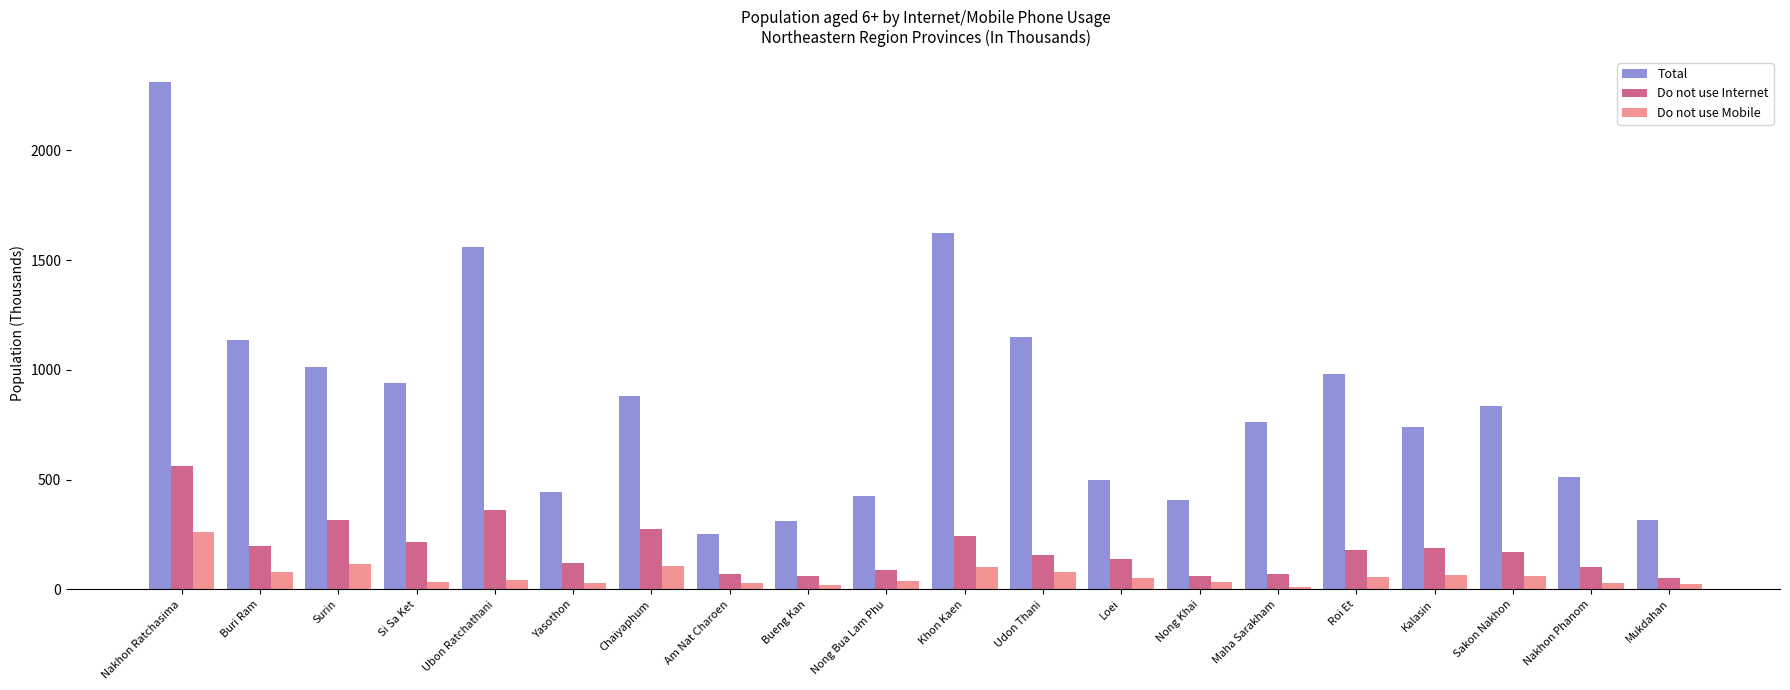

What is the label of the 17th bar from the right?

Si Sa Ket